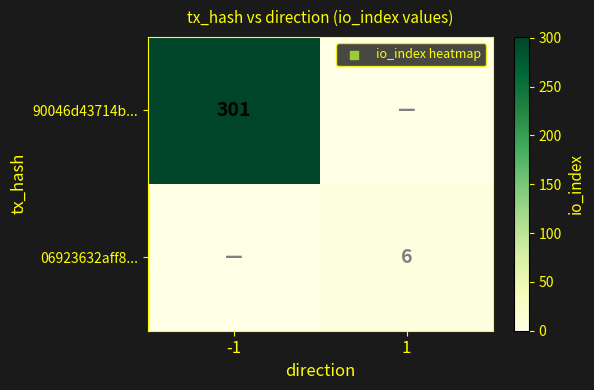

Is the value of 06923632aff8... at 1 greater than the value of 90046d43714b... at -1?

No